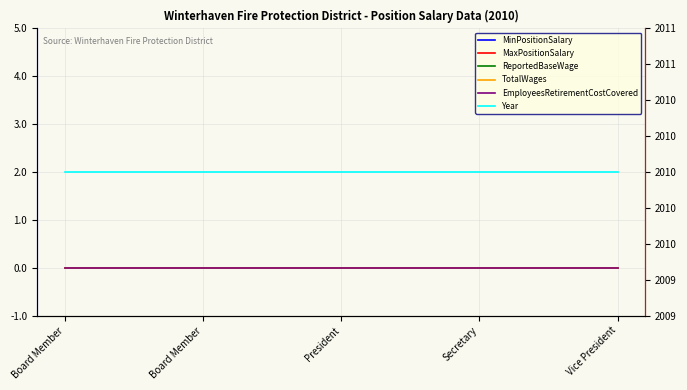

What is the label of the 4th point from the right?

Board Member